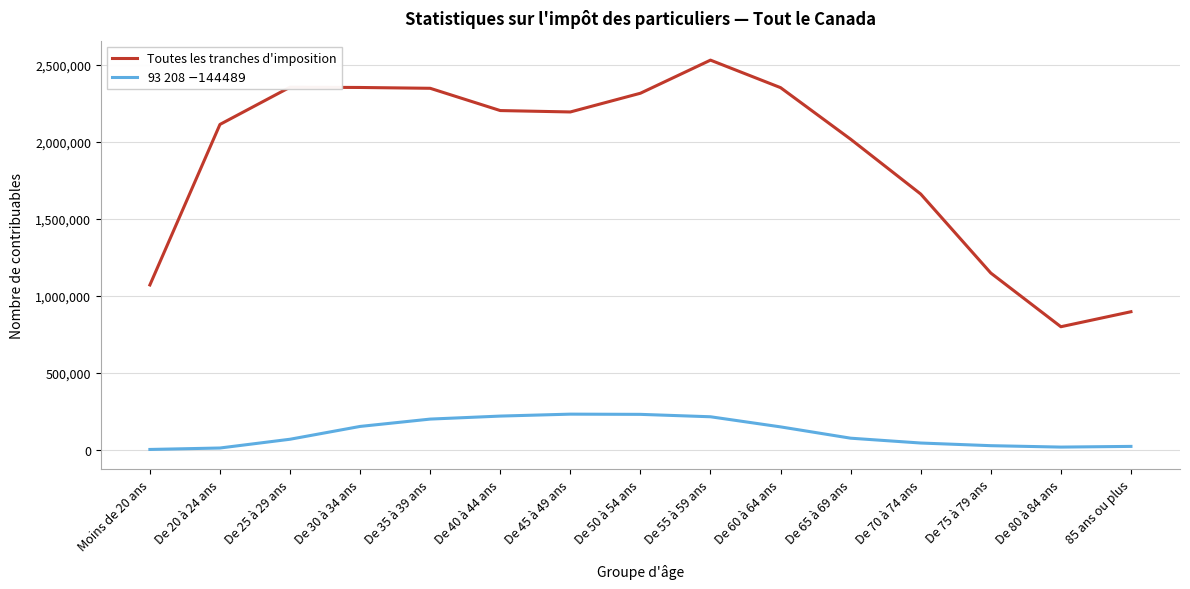

What is the difference between the maximum and minimum values in the Toutes les tranches d'imposition series?

1732970